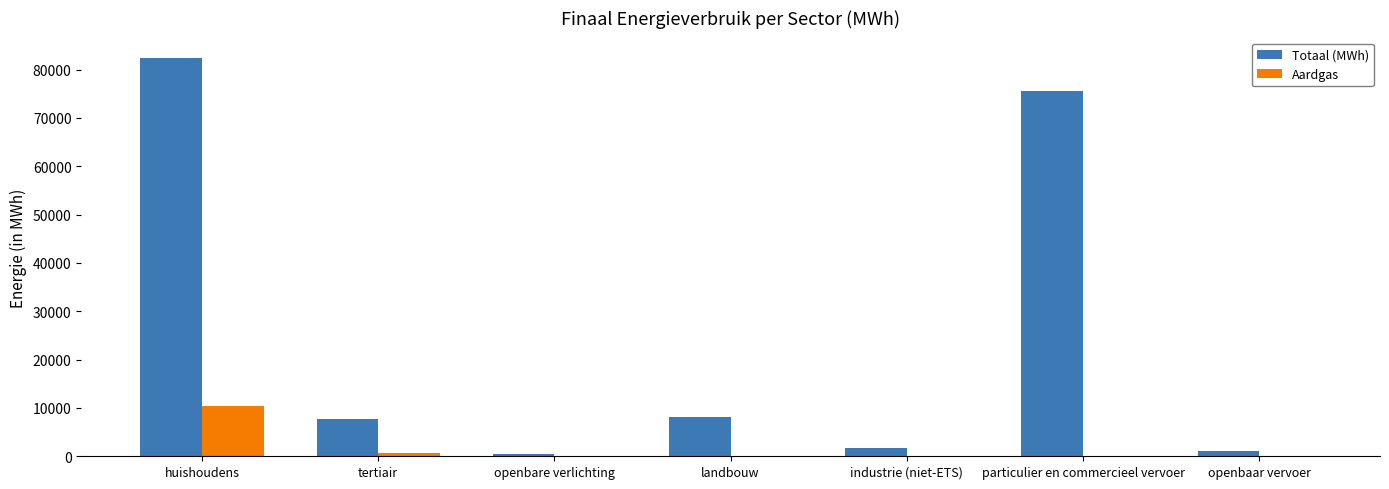

How many data points in Totaal (MWh) are above 7635?

4